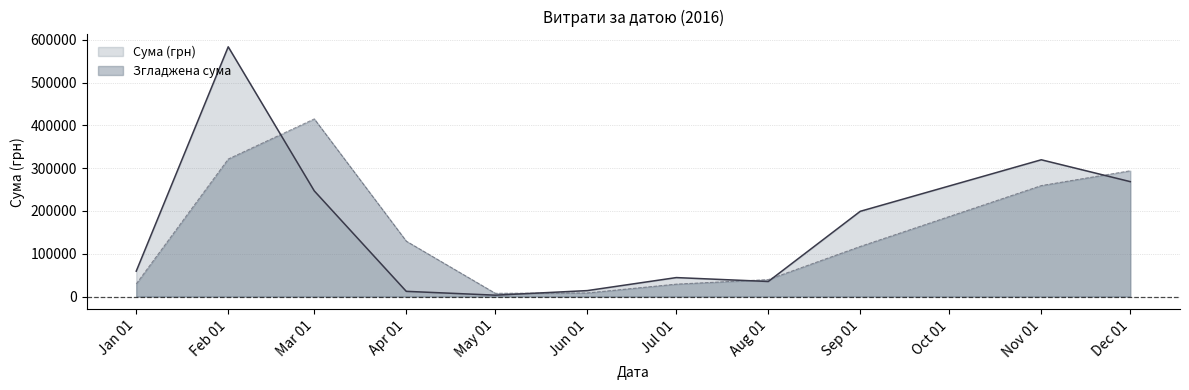

Between 8 and 38, which is larger?

38